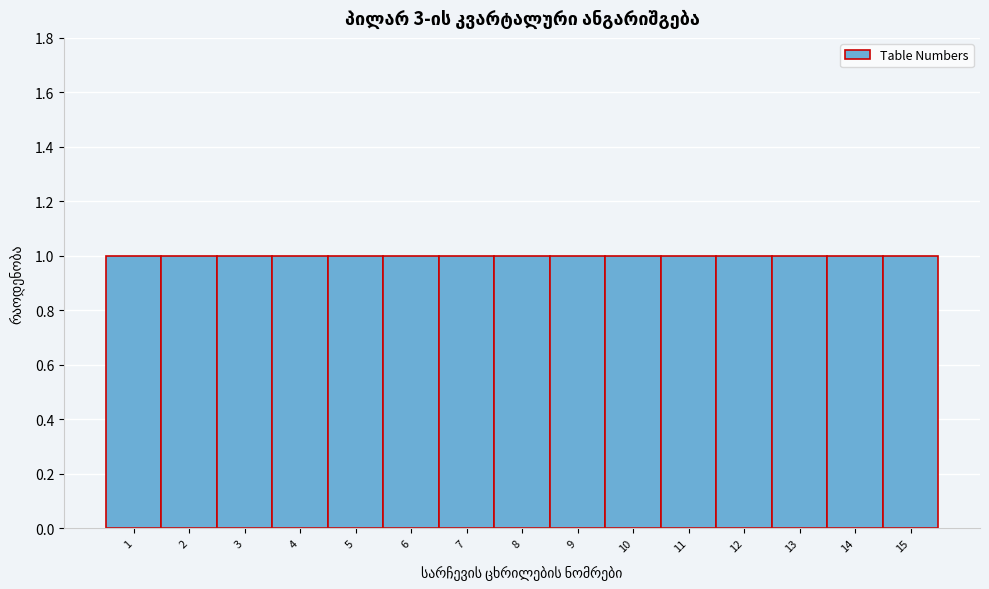

What is the height of the bar covering 10.5 to 11.5 on the x-axis? The values are not printed on the chart, so give them approximately, as read against the axis.

1